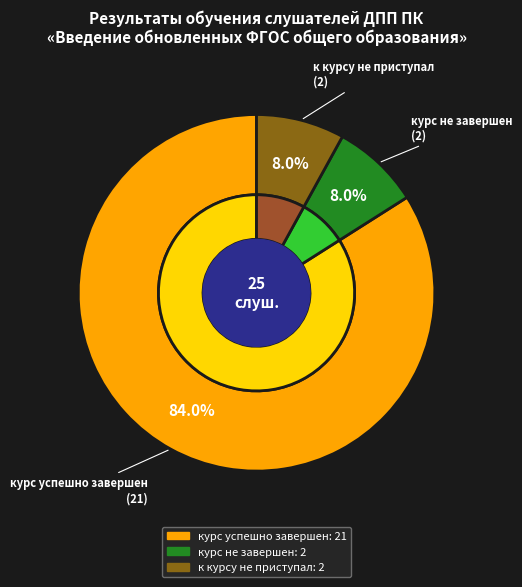

Count the number of slices in the pie.

3